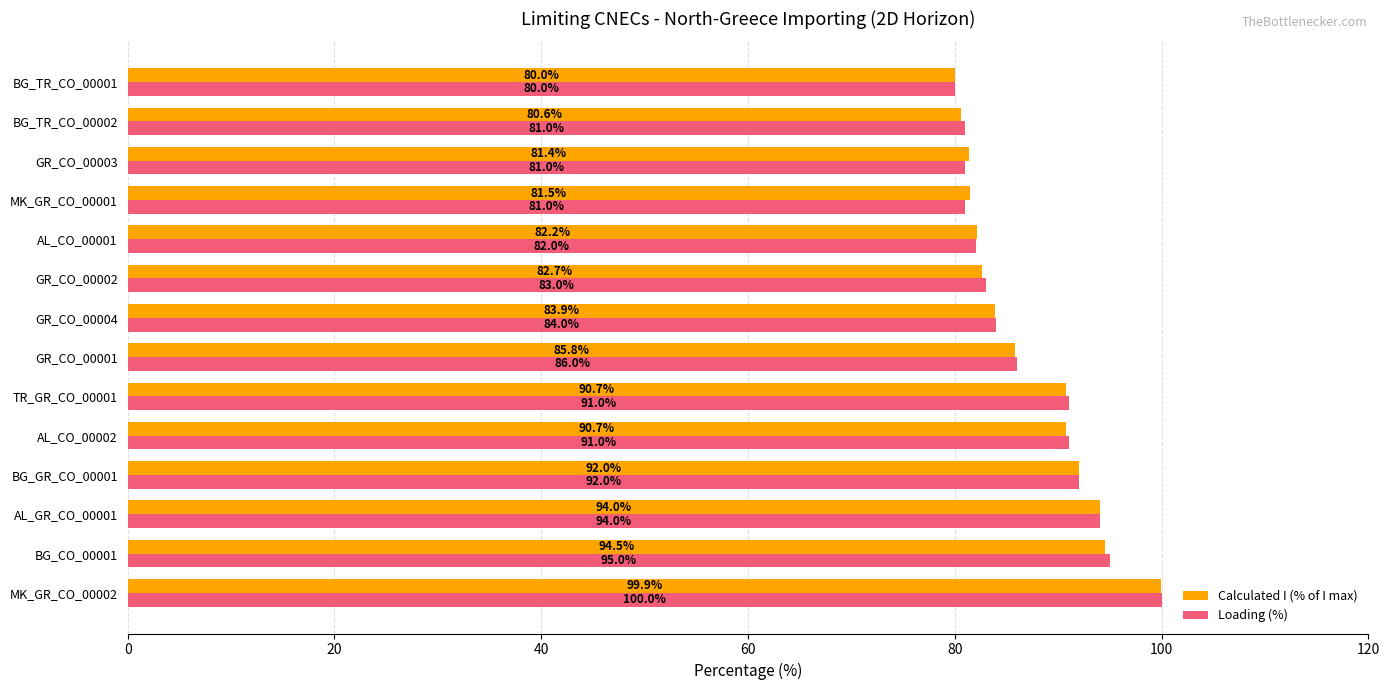

Which series changed the most between AL_GR_CO_00001 and BG_TR_CO_00002?

Calculated I (% of I max)